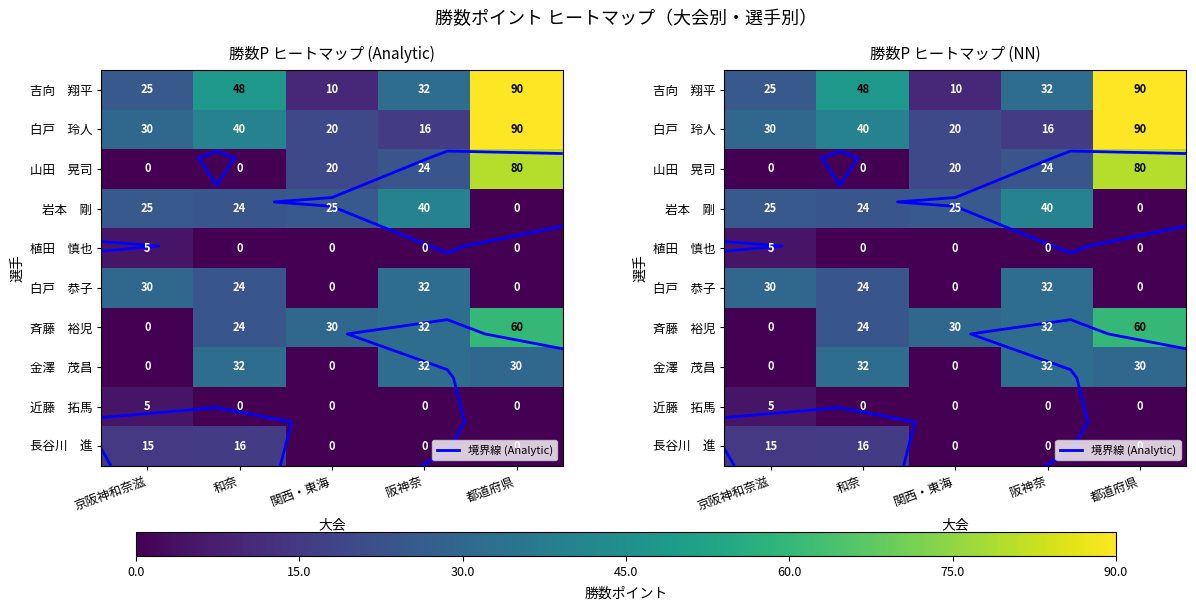

Which series has the widest spread of values?

吉向 翔平